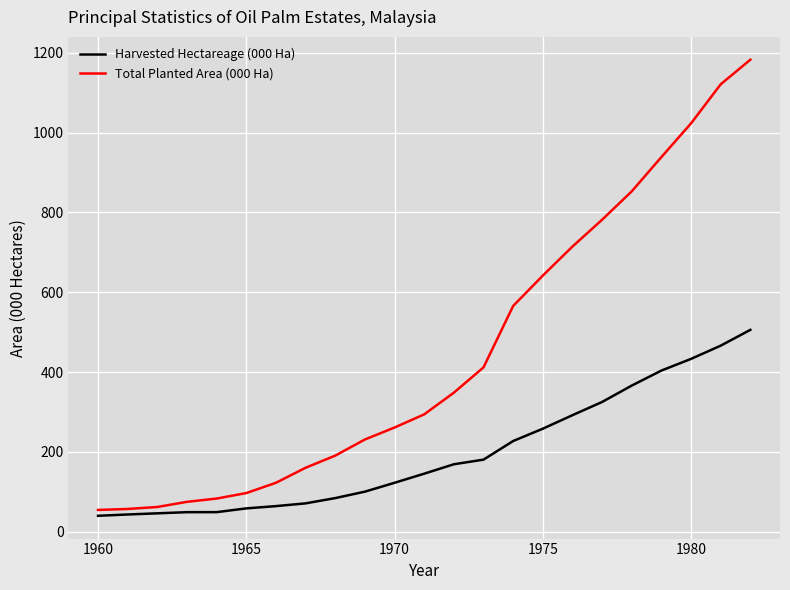

How many lines are shown in the chart?

2